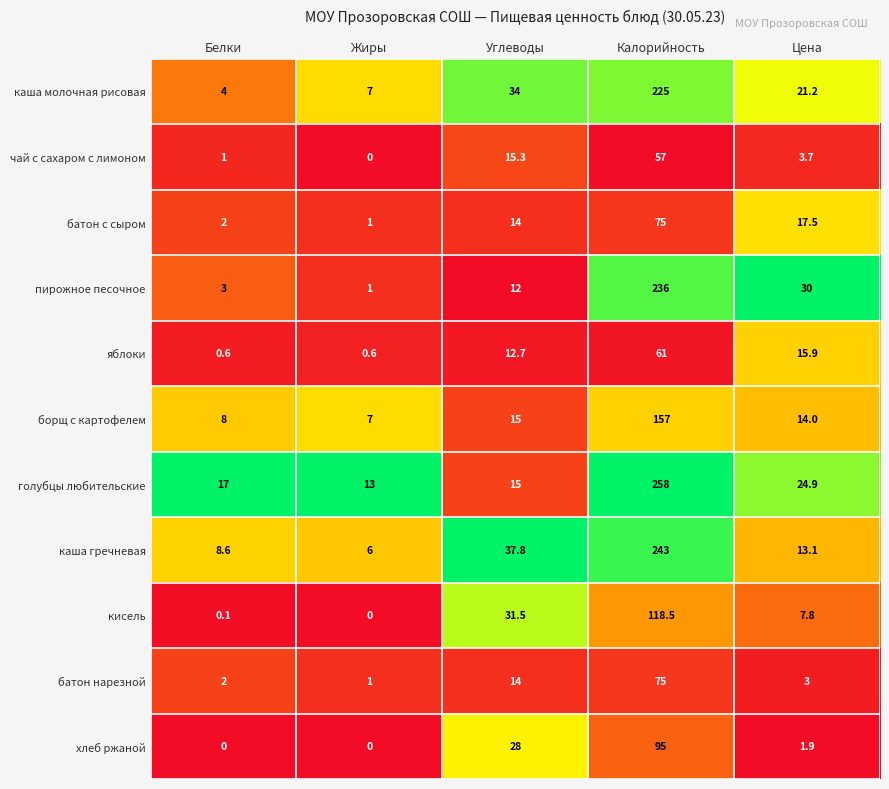

Which series changed the most between Углеводы and Цена?

хлеб ржаной